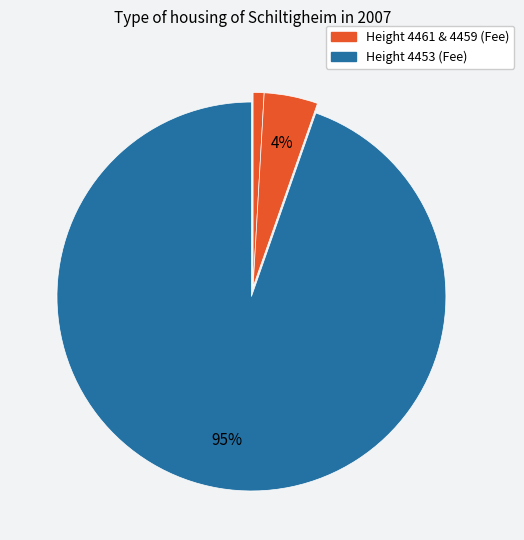

How many segments does this pie chart have?

3